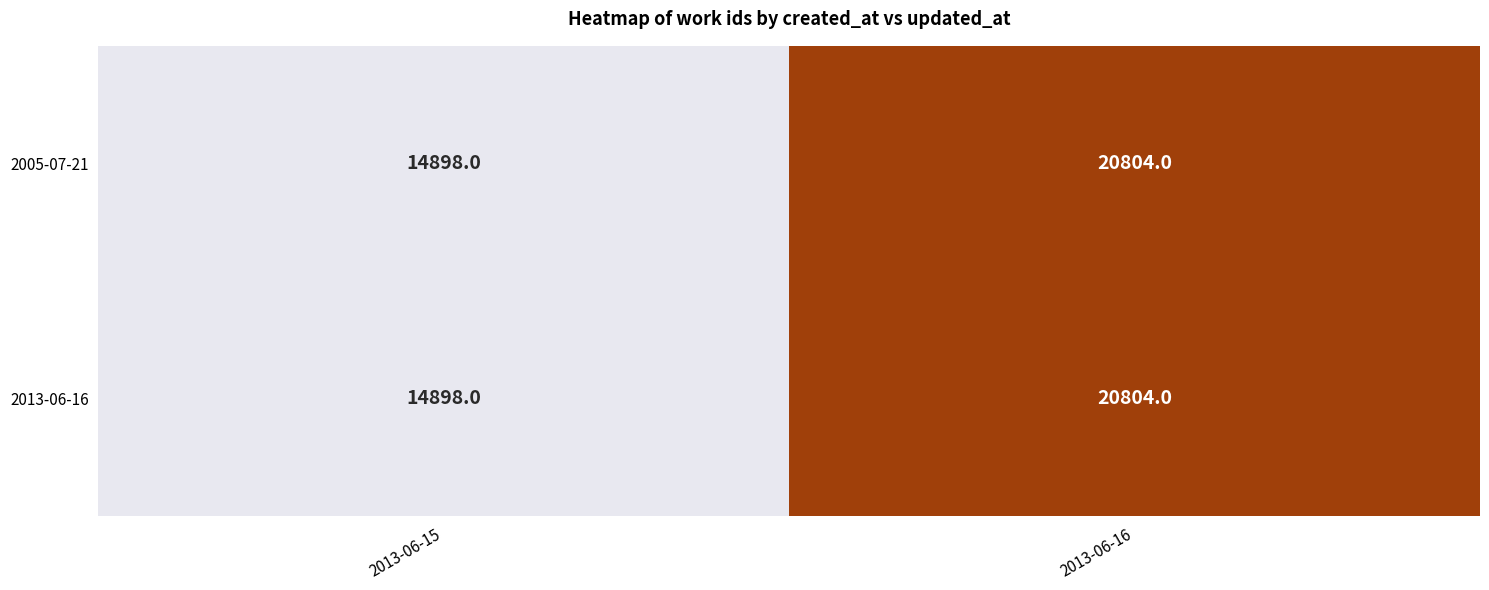

What is the maximum value shown in the chart?

20804